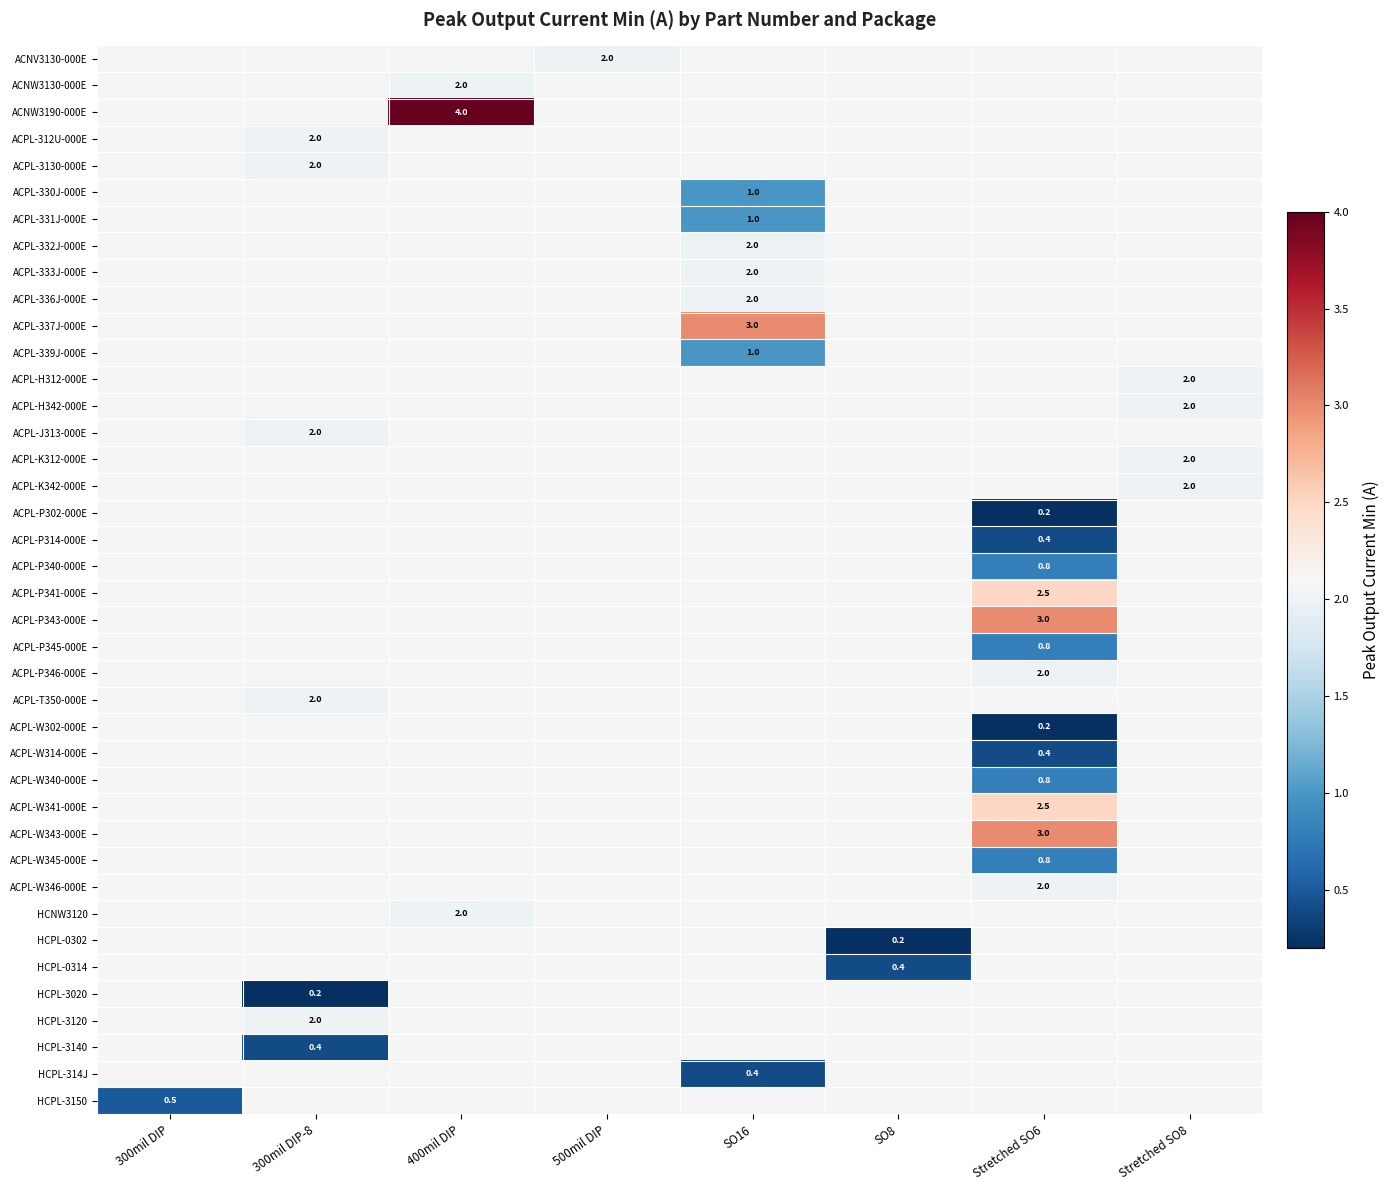

The value of ACNW3130-000E at 400mil DIP is 0.6. True or false?

False